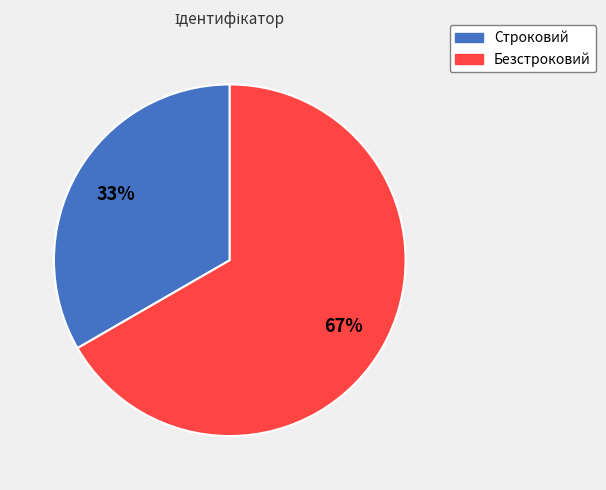

To the nearest percent, what is the combined percentage of Безстроковий and Строковий?

100%